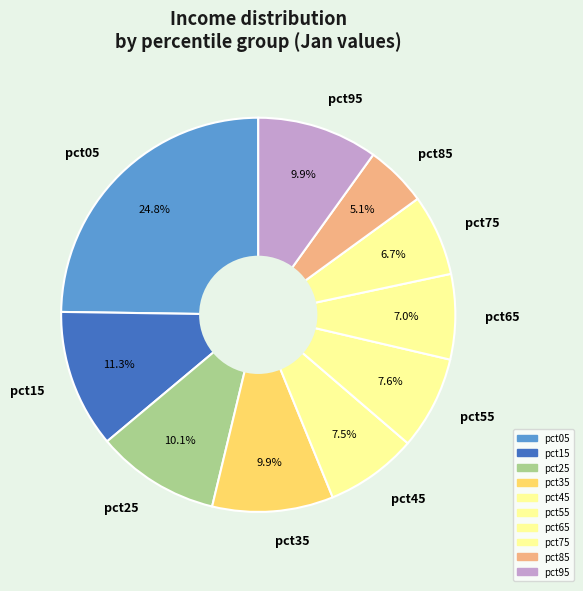

Does pct95 represent more than half of the total?

No